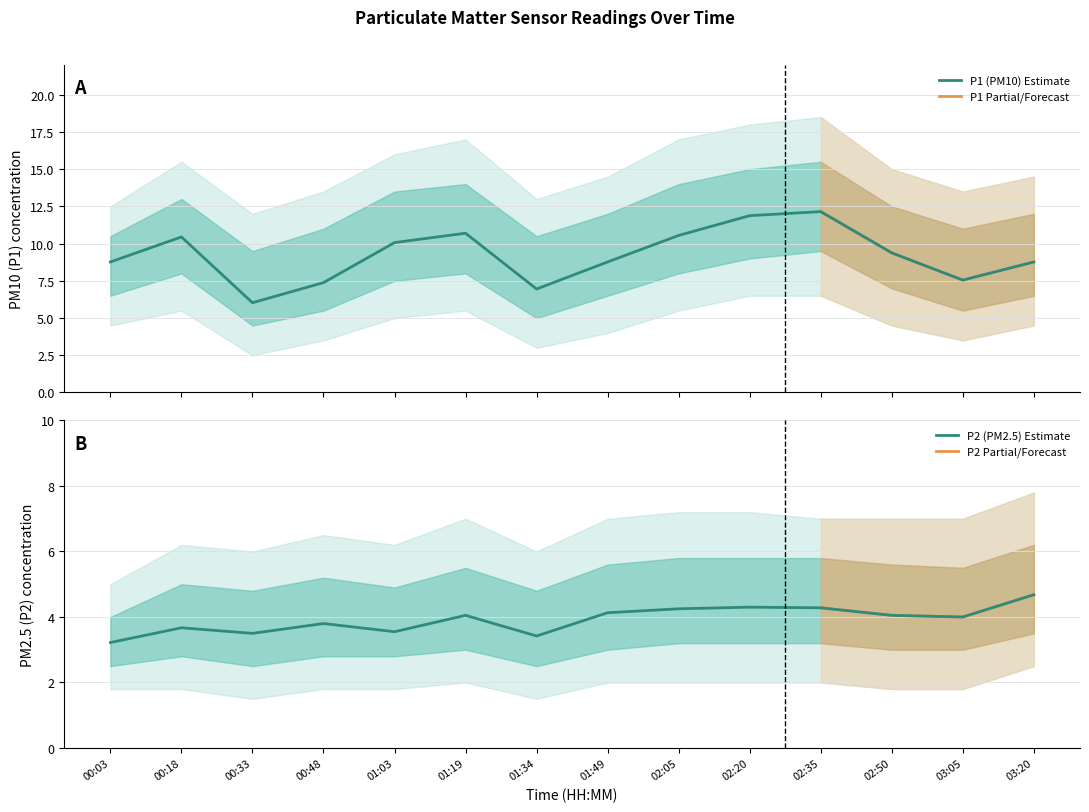

Rank the series by their average value, from highest to lowest.

P1, P2